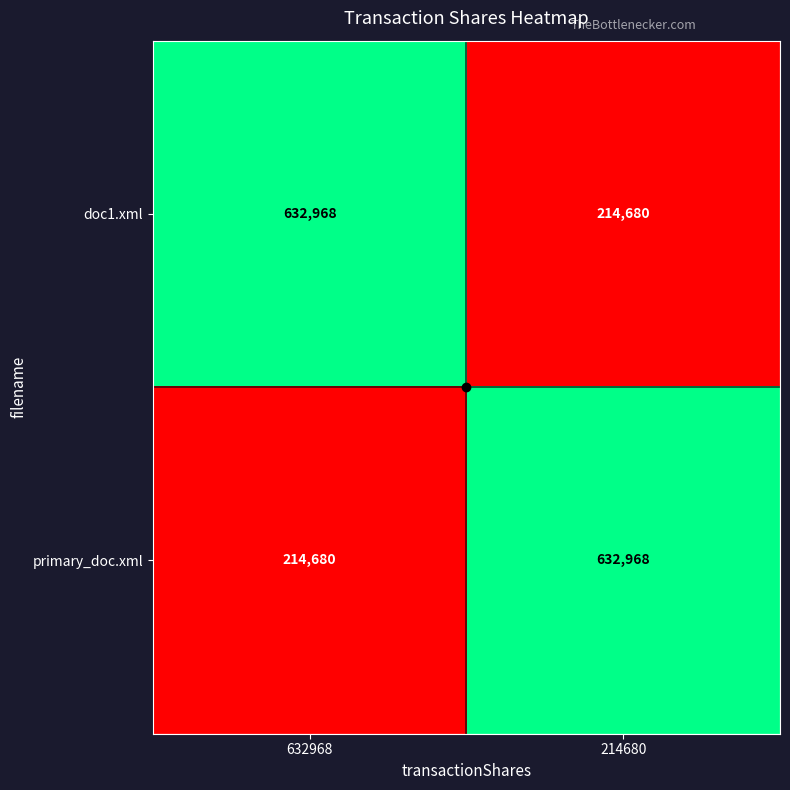

What is the difference between the doc1.xml values at 632968 and 214680?

418288